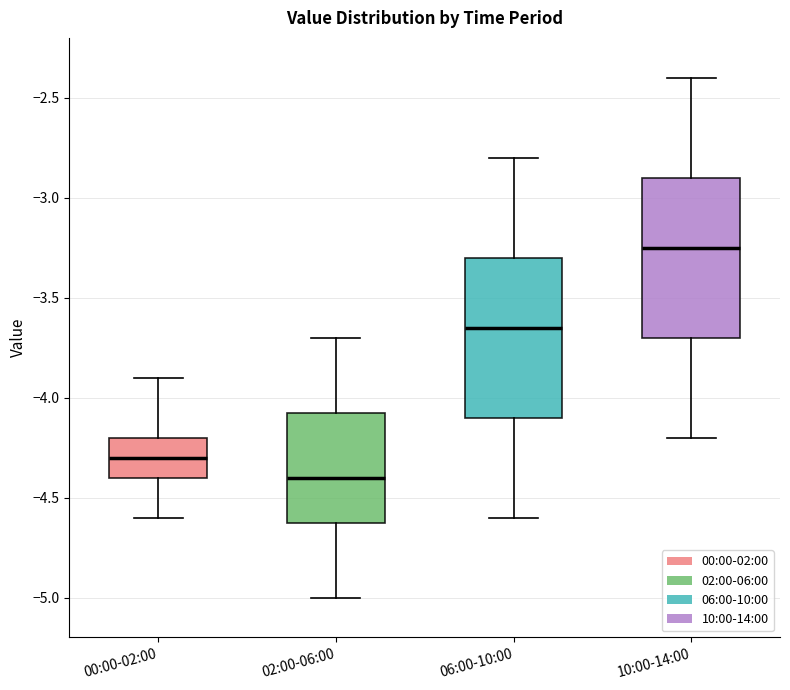

Which box's median line is the lowest?

02:00-06:00